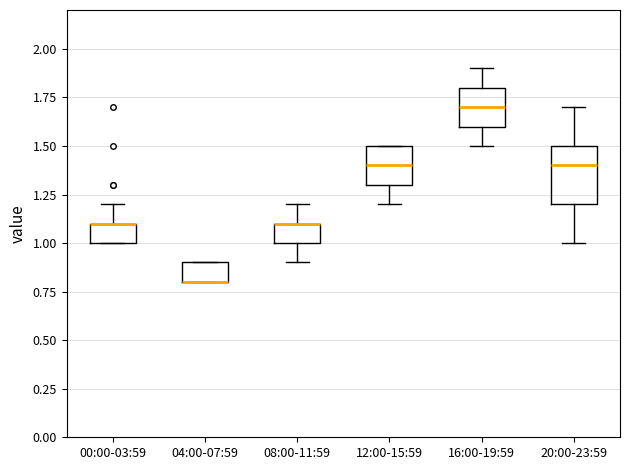

Reading left to right, read every box against the y-axis: the position of its median line, the range the box covers, and the ends of its whiskers. The values are not printed on the chart, so give them approximately, as read against the axis.

00:00-03:59: median 1.1 (drawn on the box's upper edge), box 1.0 to 1.1, whiskers 1.0 to 1.2
04:00-07:59: median 0.8 (drawn on the box's lower edge), box 0.8 to 0.9, whiskers 0.8 to 0.9
08:00-11:59: median 1.1 (drawn on the box's upper edge), box 1.0 to 1.1, whiskers 0.9 to 1.2
12:00-15:59: median 1.4, box 1.3 to 1.5, whiskers 1.2 to 1.5
16:00-19:59: median 1.7, box 1.6 to 1.8, whiskers 1.5 to 1.9
20:00-23:59: median 1.4, box 1.2 to 1.5, whiskers 1.0 to 1.7